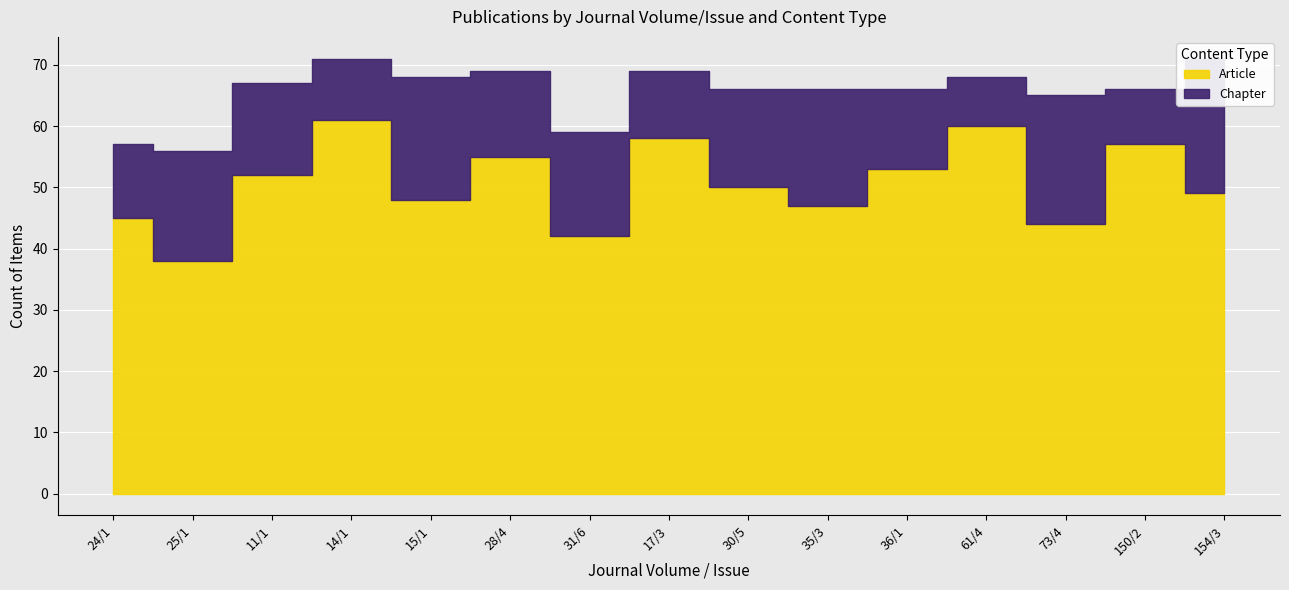

What is the lowest value of the Chapter series?

8